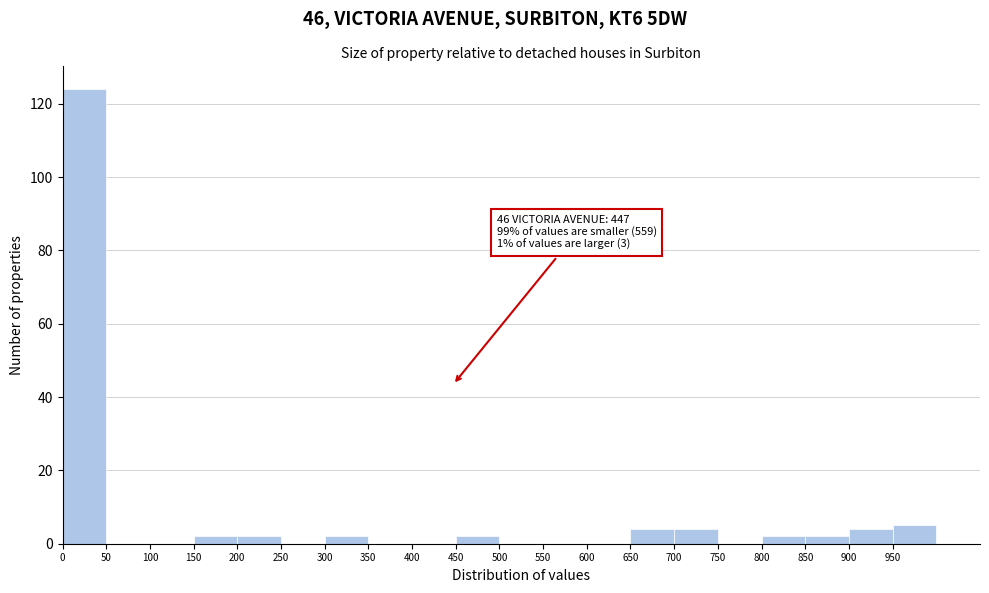

Over which range of the x-axis is the bar tallest?

0 to 50